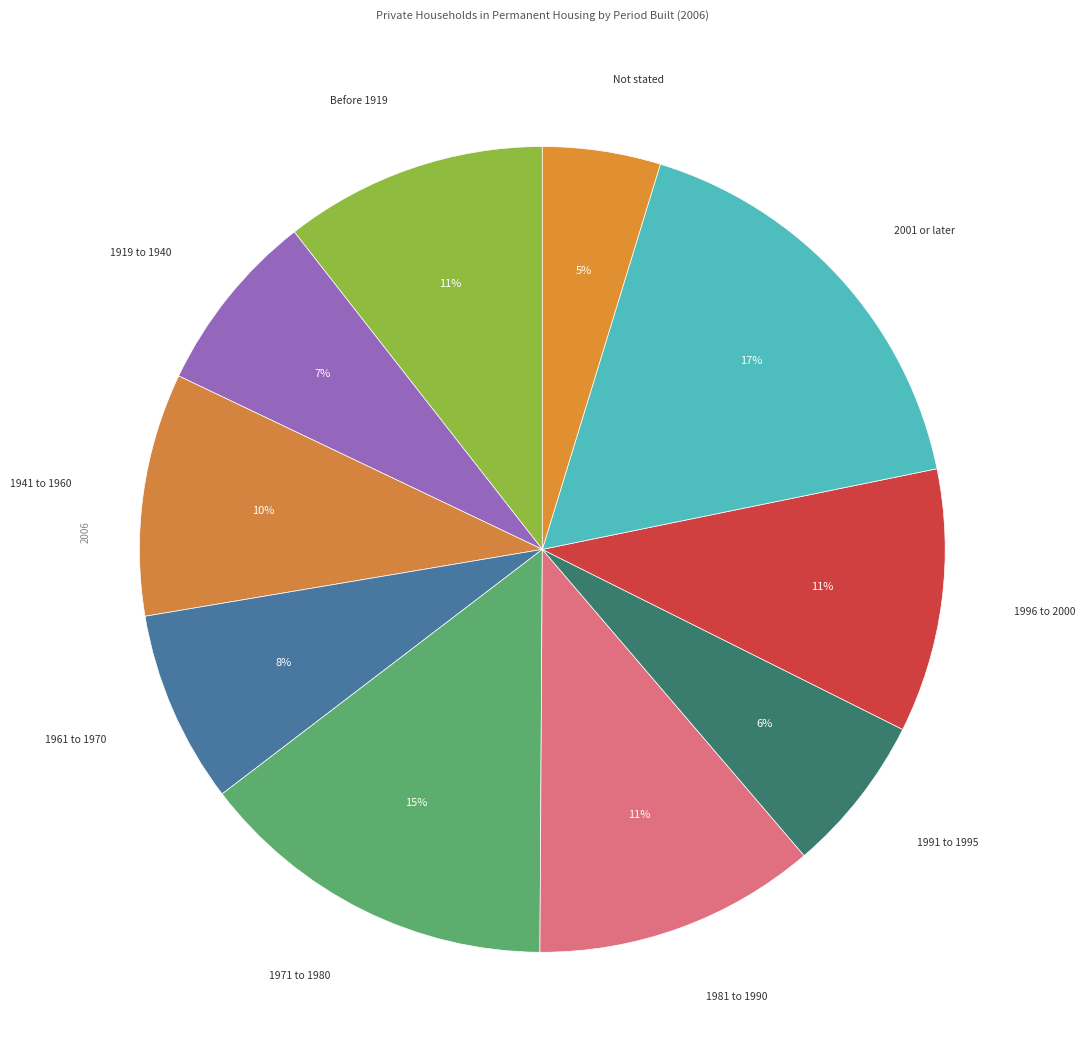

What is the largest slice in the pie chart?

2001 or later